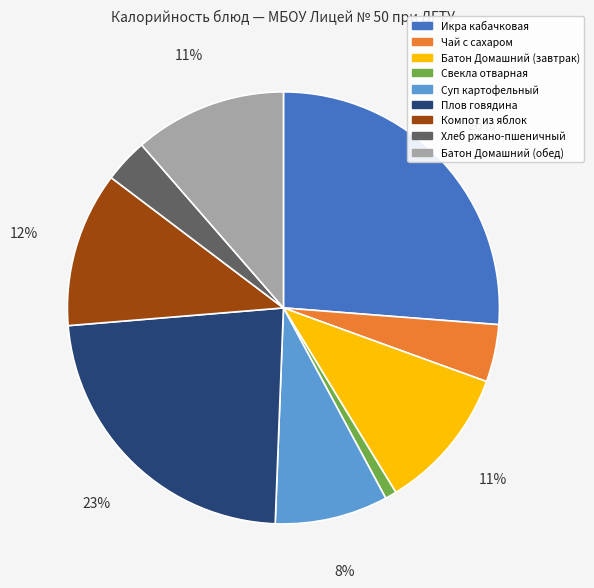

Does Суп картофельный account for over 50% of the chart?

No